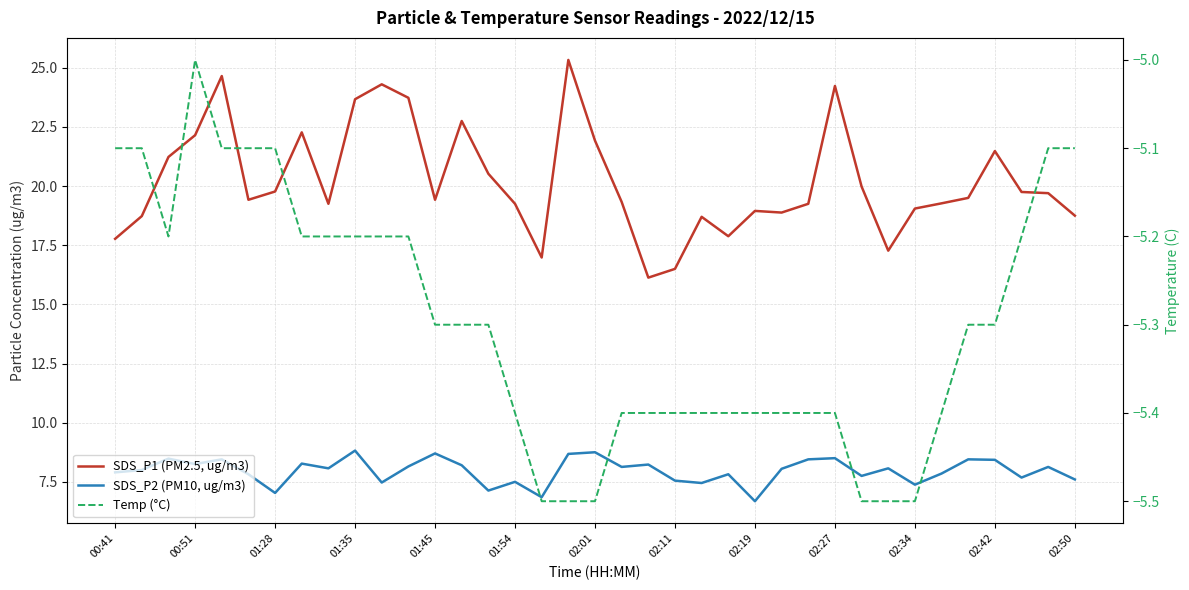

What is the sum of all SDS_P1 (PM2.5, ug/m3) values?

747.7